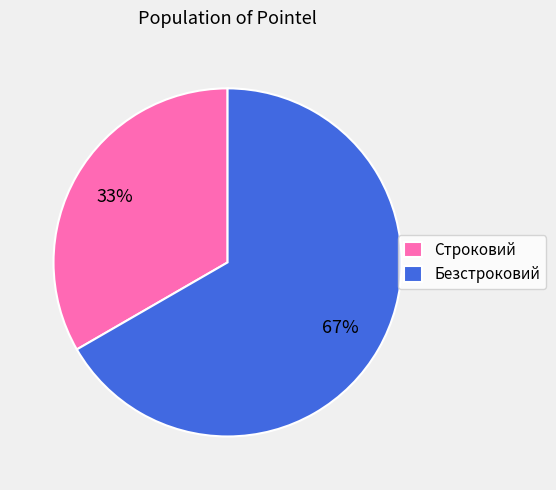

What percentage is the Безстроковий slice, to the nearest percent?

67%